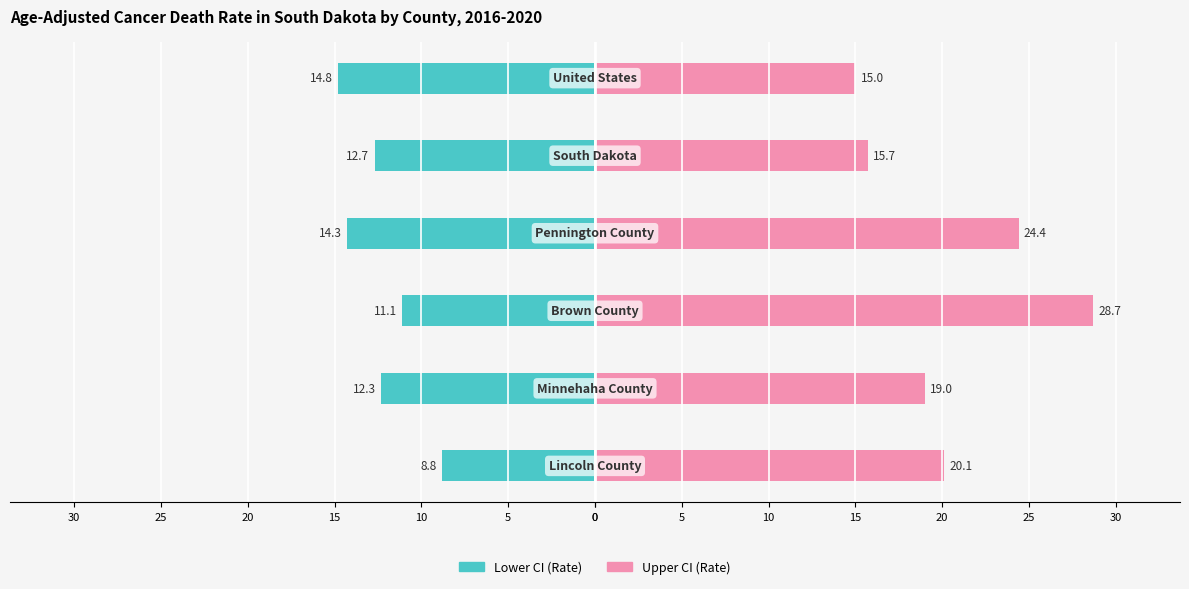

Rank the series at 20 from lowest to highest value.

Lower CI (Rate), Upper CI (Rate)